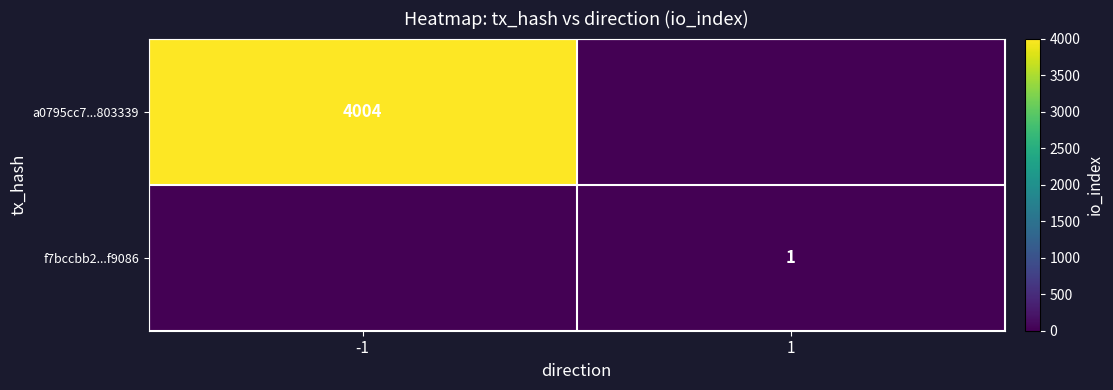

The value of f7bccbb2...f9086 at 1 is 0. True or false?

False